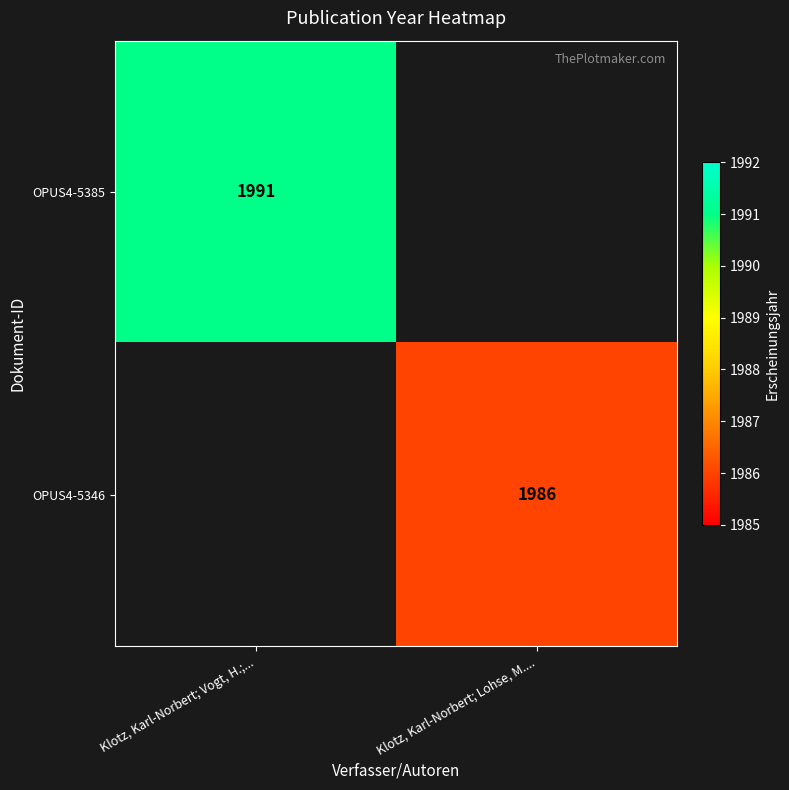

The OPUS4-5346 series shows 1986 at Klotz, Karl-Norbert; Lohse, M..... True or false?

True